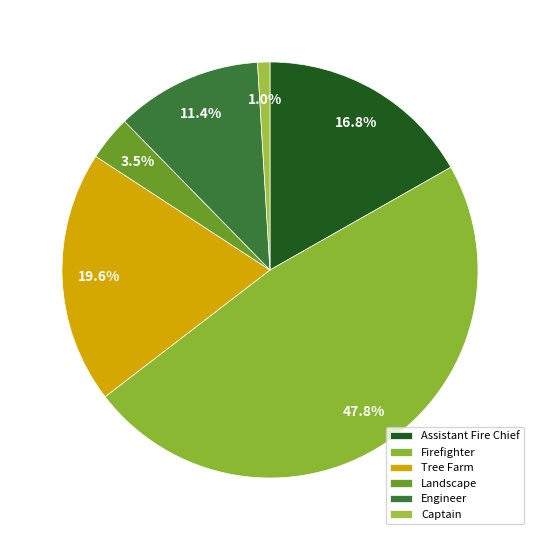

Approximately how many times larger is the value at Assistant Fire Chief compared to Firefighter?

0.4